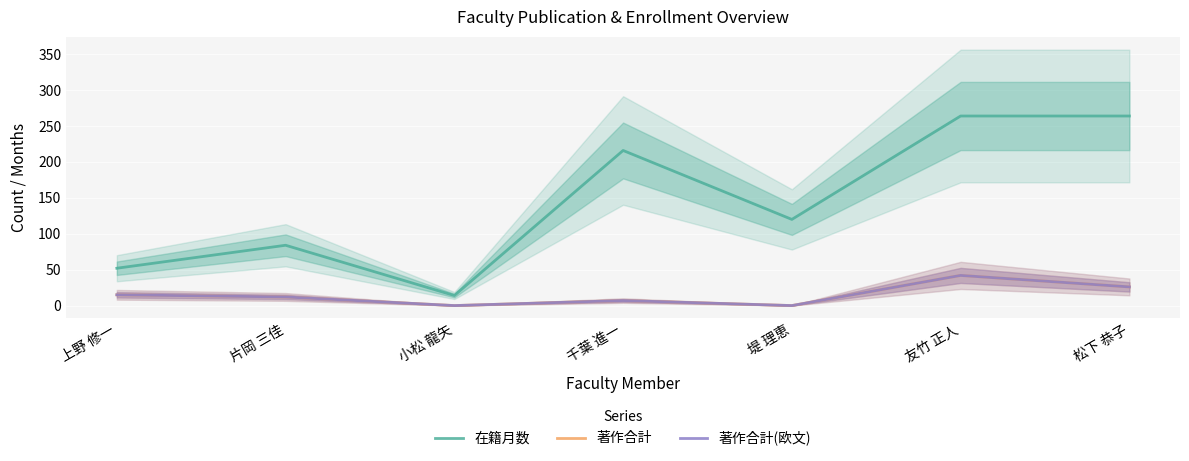

What is the difference between the highest and lowest values at 小松 龍矢?

14